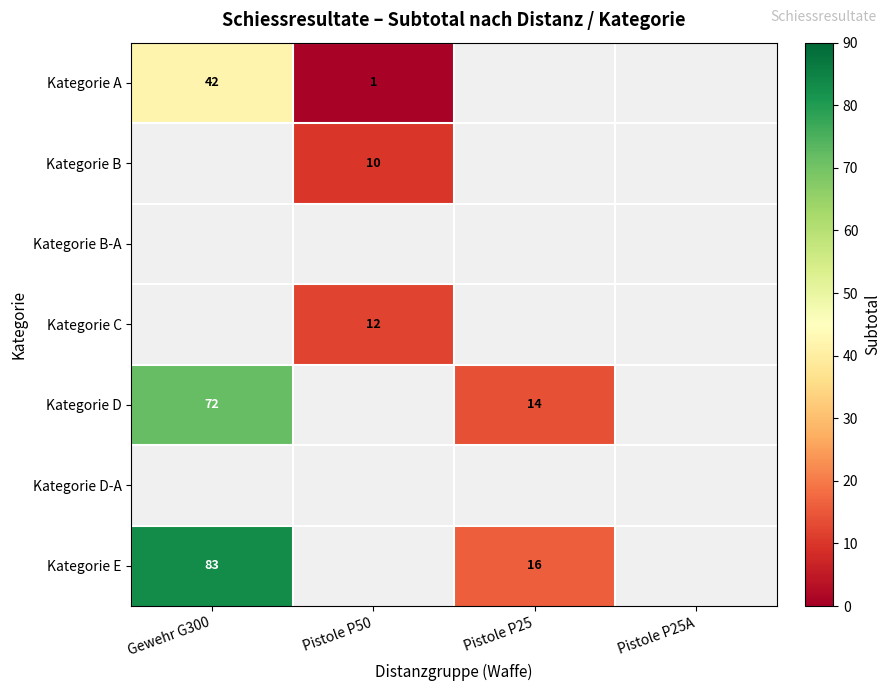

What is the minimum value shown in the chart?

1.0